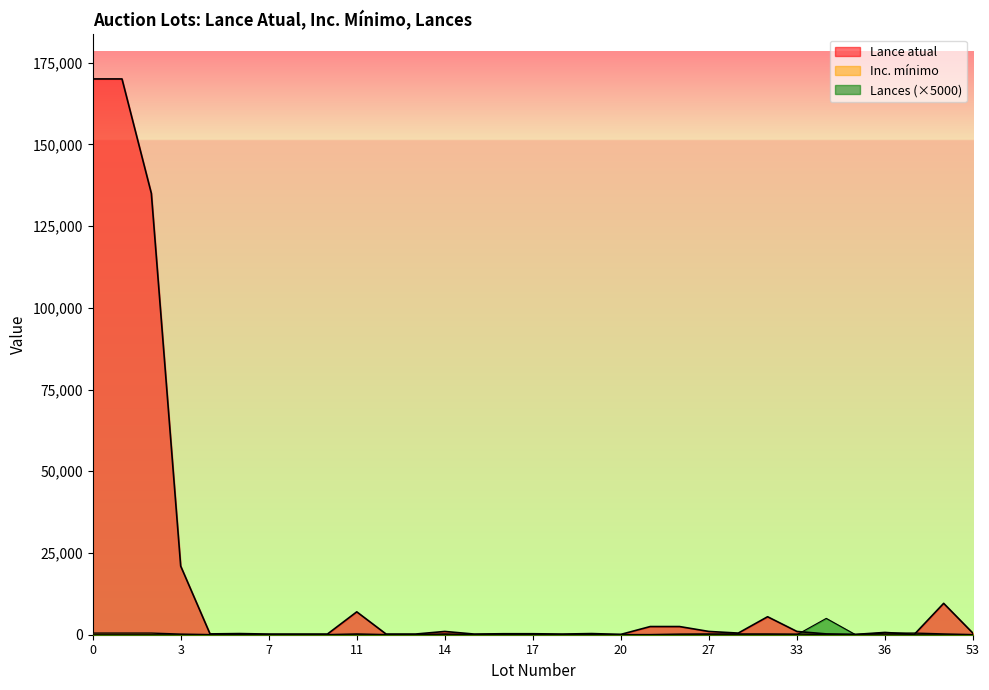

Which series ends up on top after the final intersection of Lances and Inc. mínimo?

Inc. mínimo